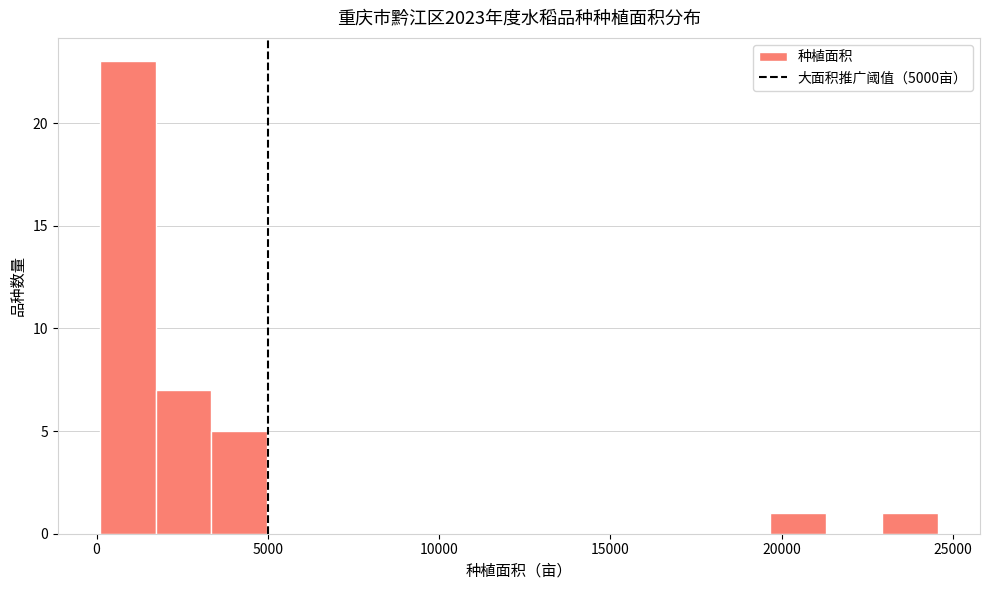

Around what value on the x-axis is the tallest bar? Give the approximate position of its centre, as read against the axis.

1000